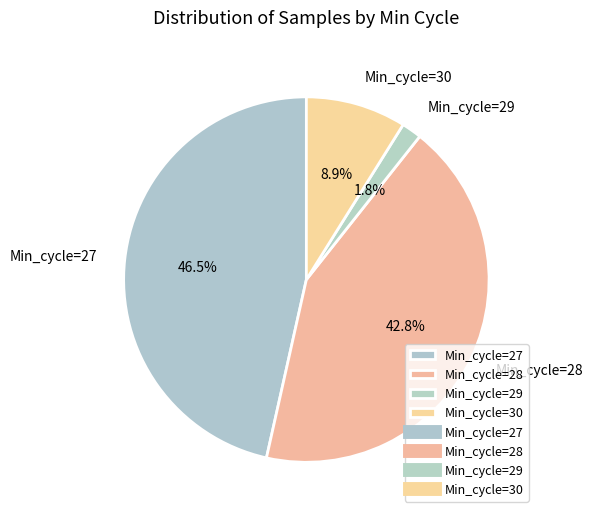

Rank the categories by value from highest to lowest.

Min_cycle=27, Min_cycle=28, Min_cycle=30, Min_cycle=29